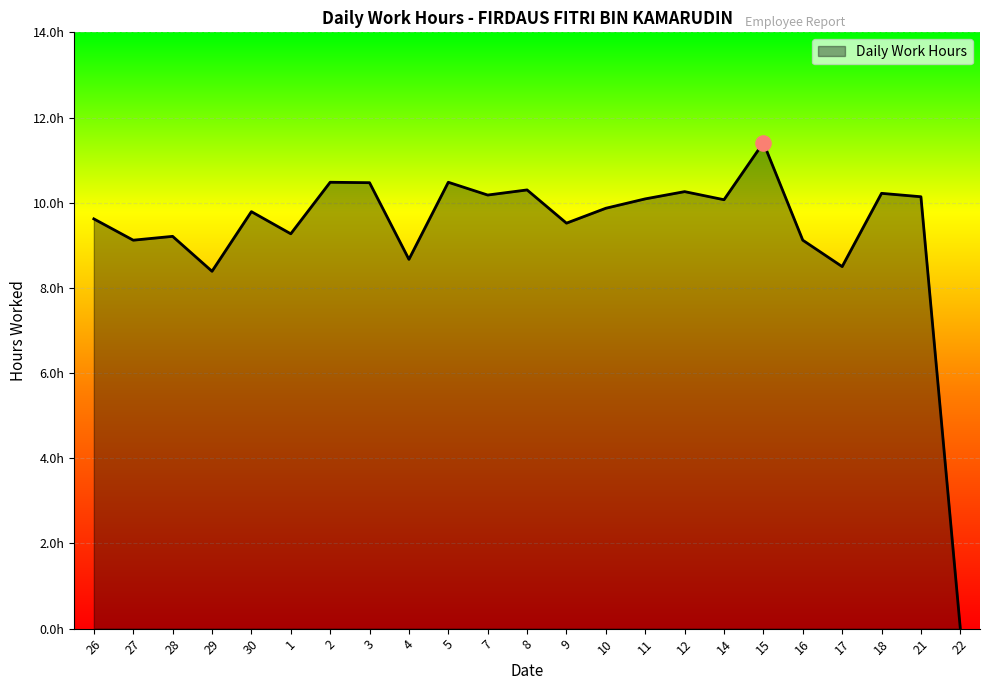

Approximately how many times larger is the value at 17 compared to 12?

0.8